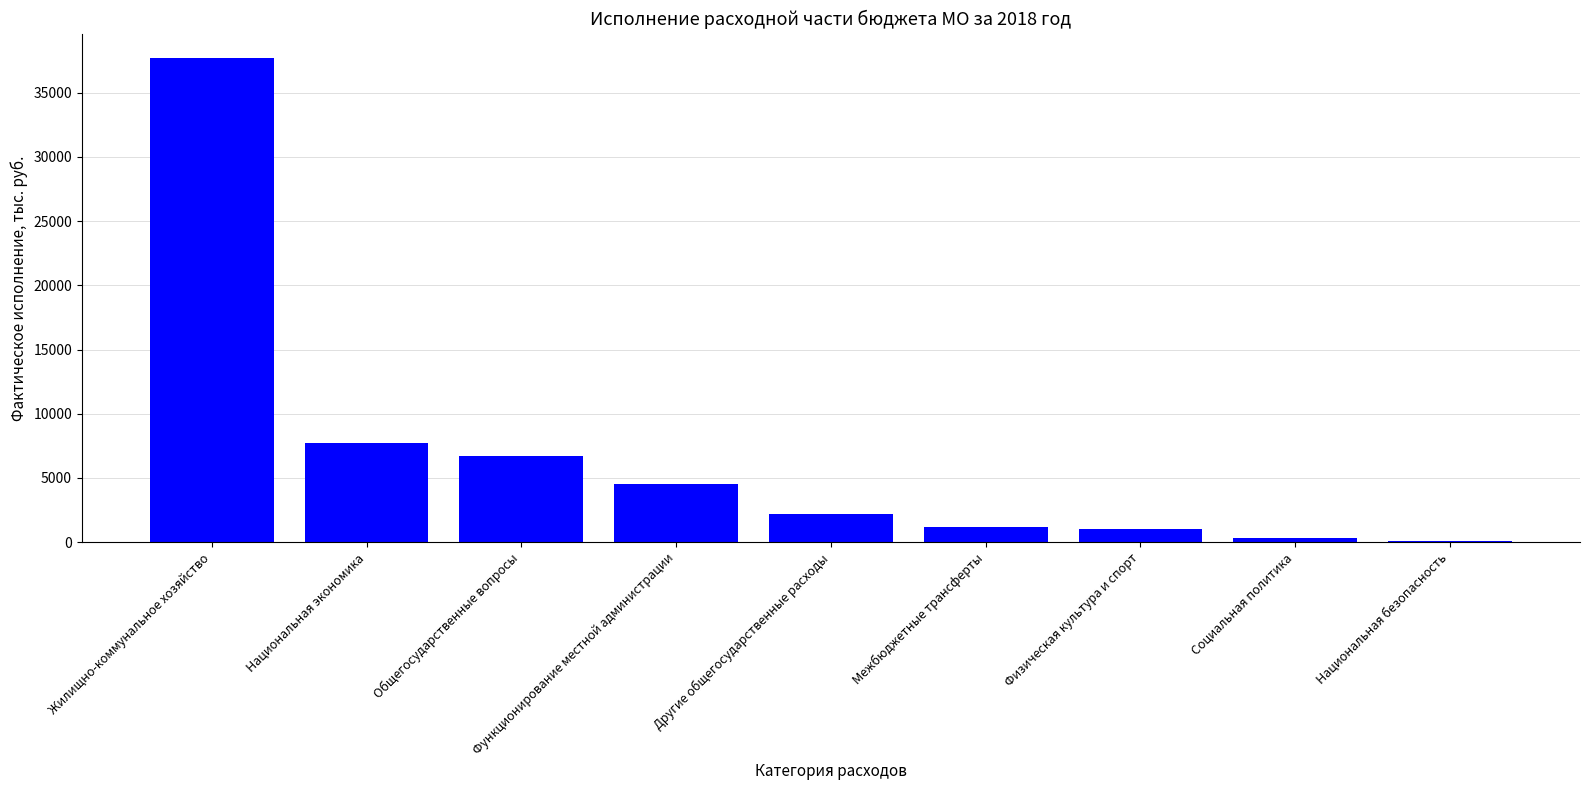

How many categories are shown in the chart?

9